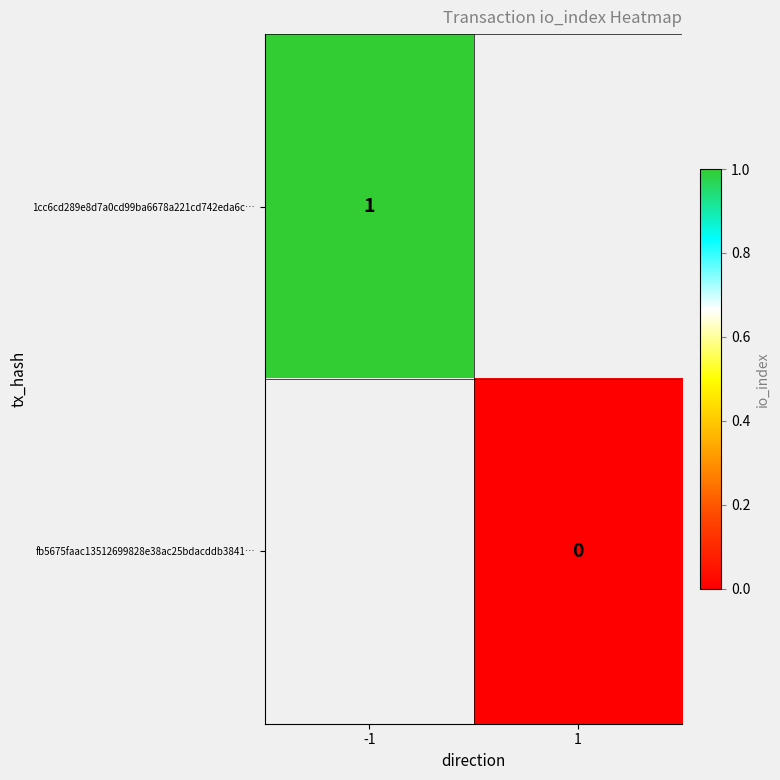

The 1cc6cd289e8d7a0cd99ba6678a221cd742eda6c… series shows 1 at -1. True or false?

True